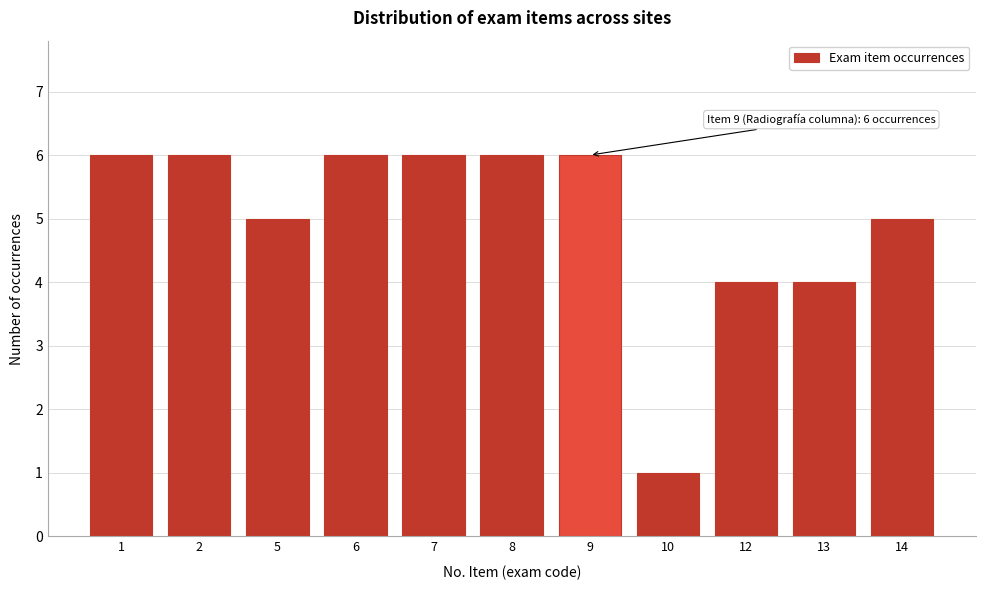

Reading left to right, list all the values displayed in this chart.

6	6	5	6	6	6	6	1	4	4	5